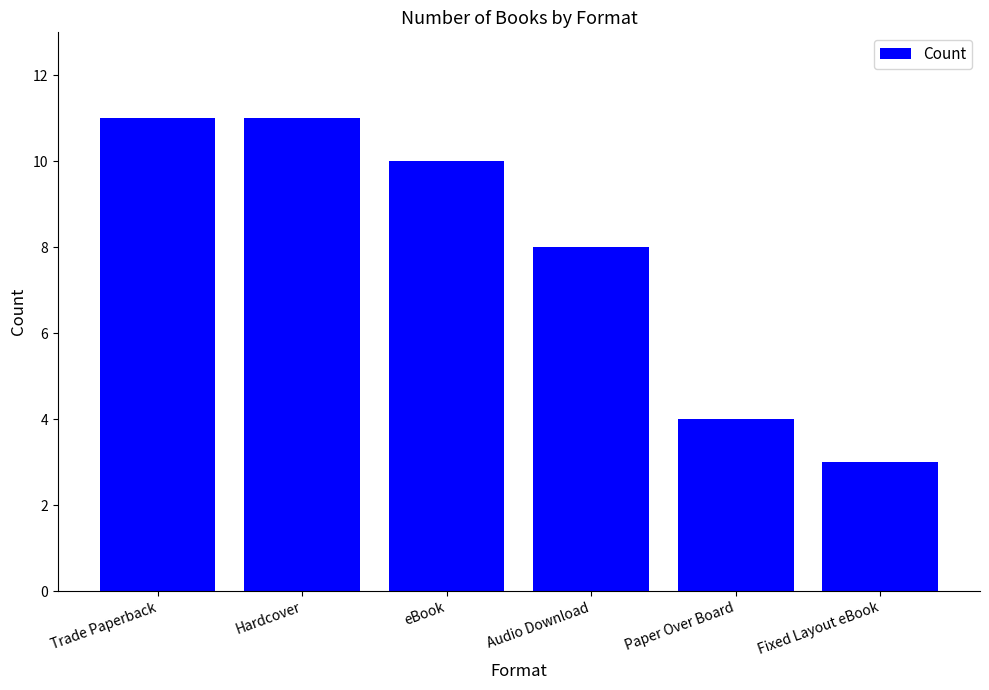

What is the difference between the second highest and minimum values?

8